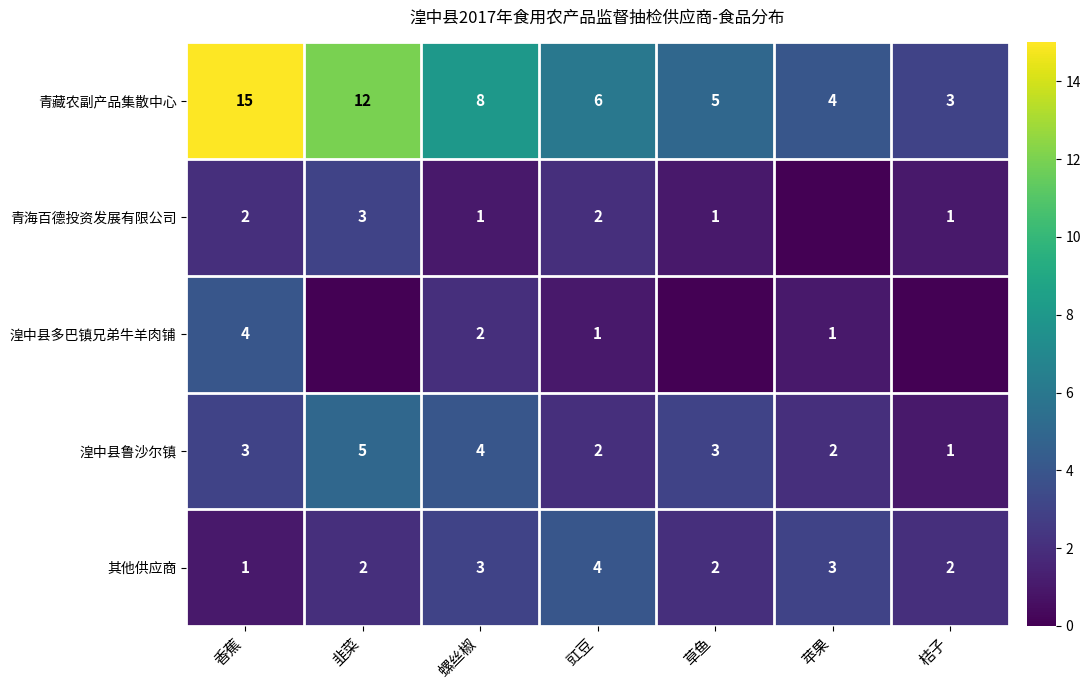

What is the difference between the 湟中县鲁沙尔镇 values at 草鱼 and 苹果?

1